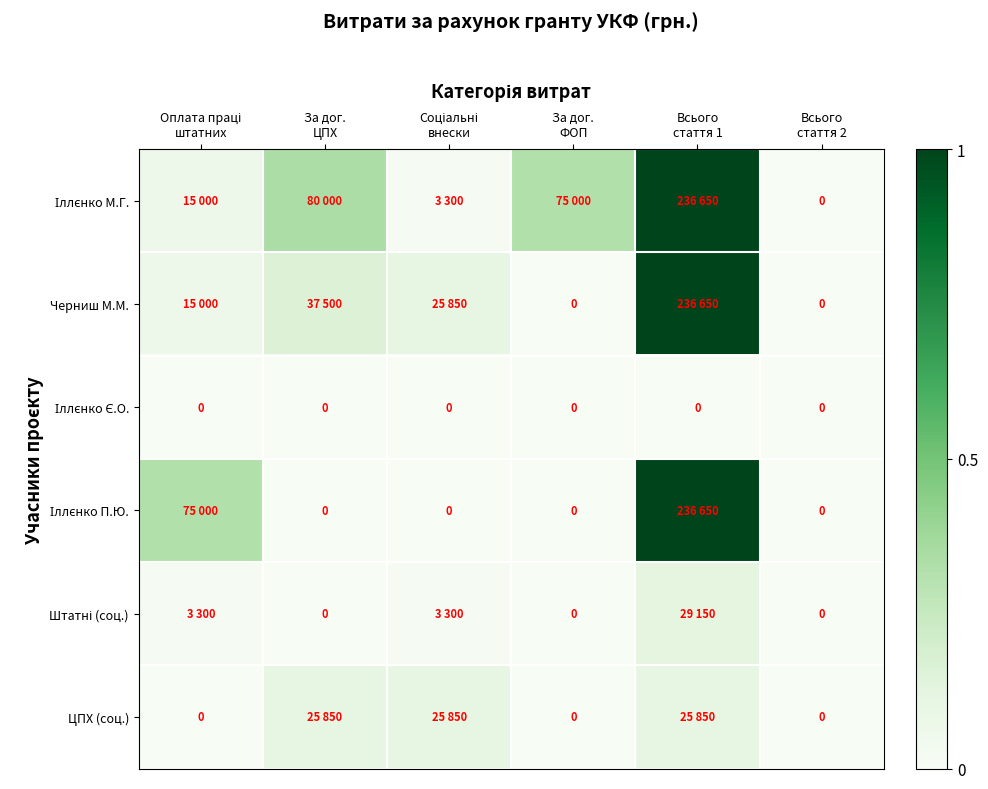

Where is Черниш М.М. nearest to the value 0?

За дог. ФОП